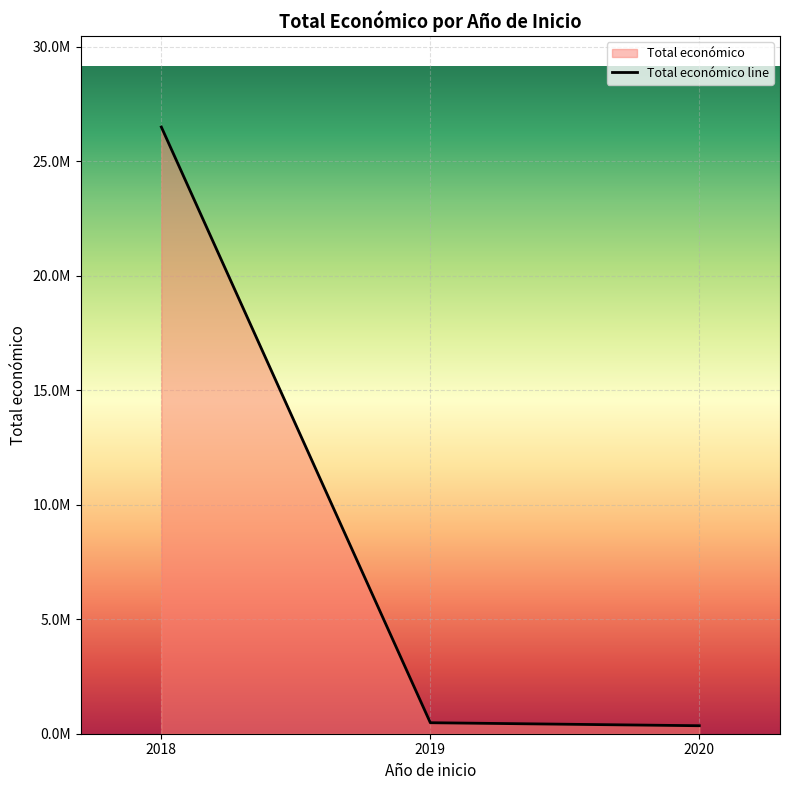

Does the chart display data point markers on the line(s)?

No